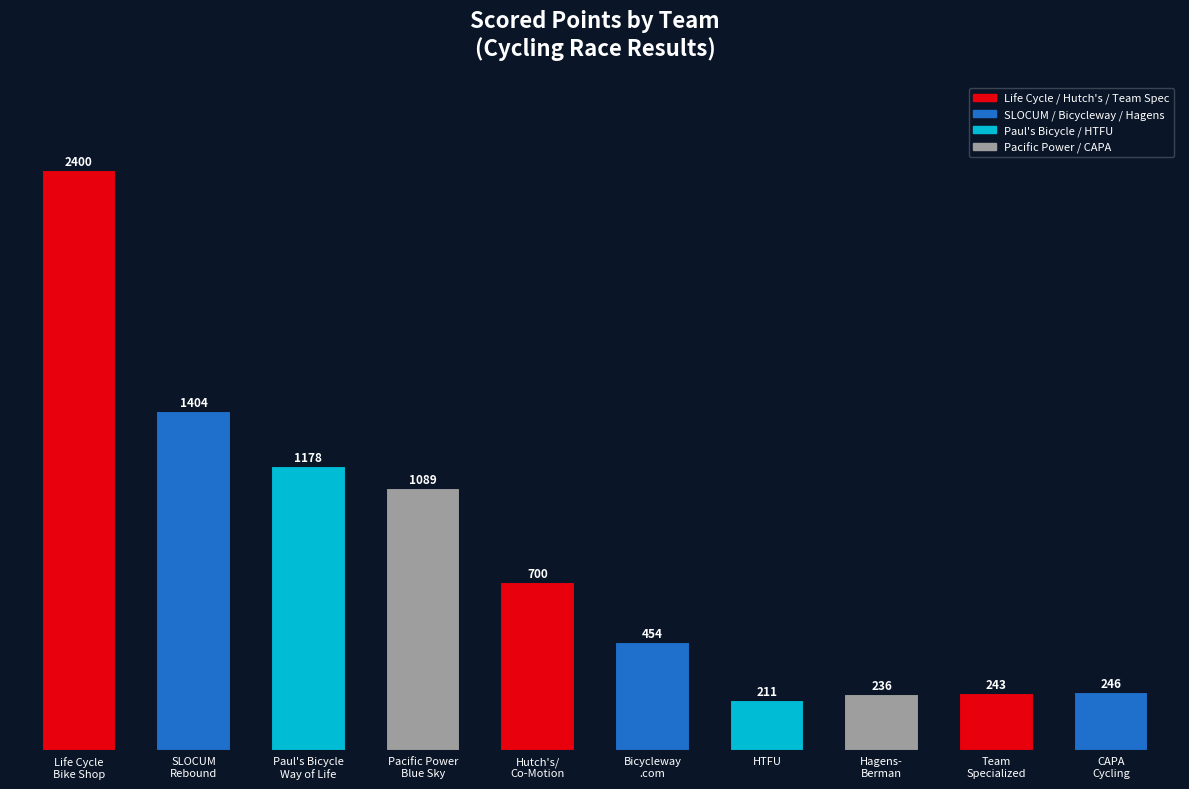

Which category has the lowest value across all series?

HTFU